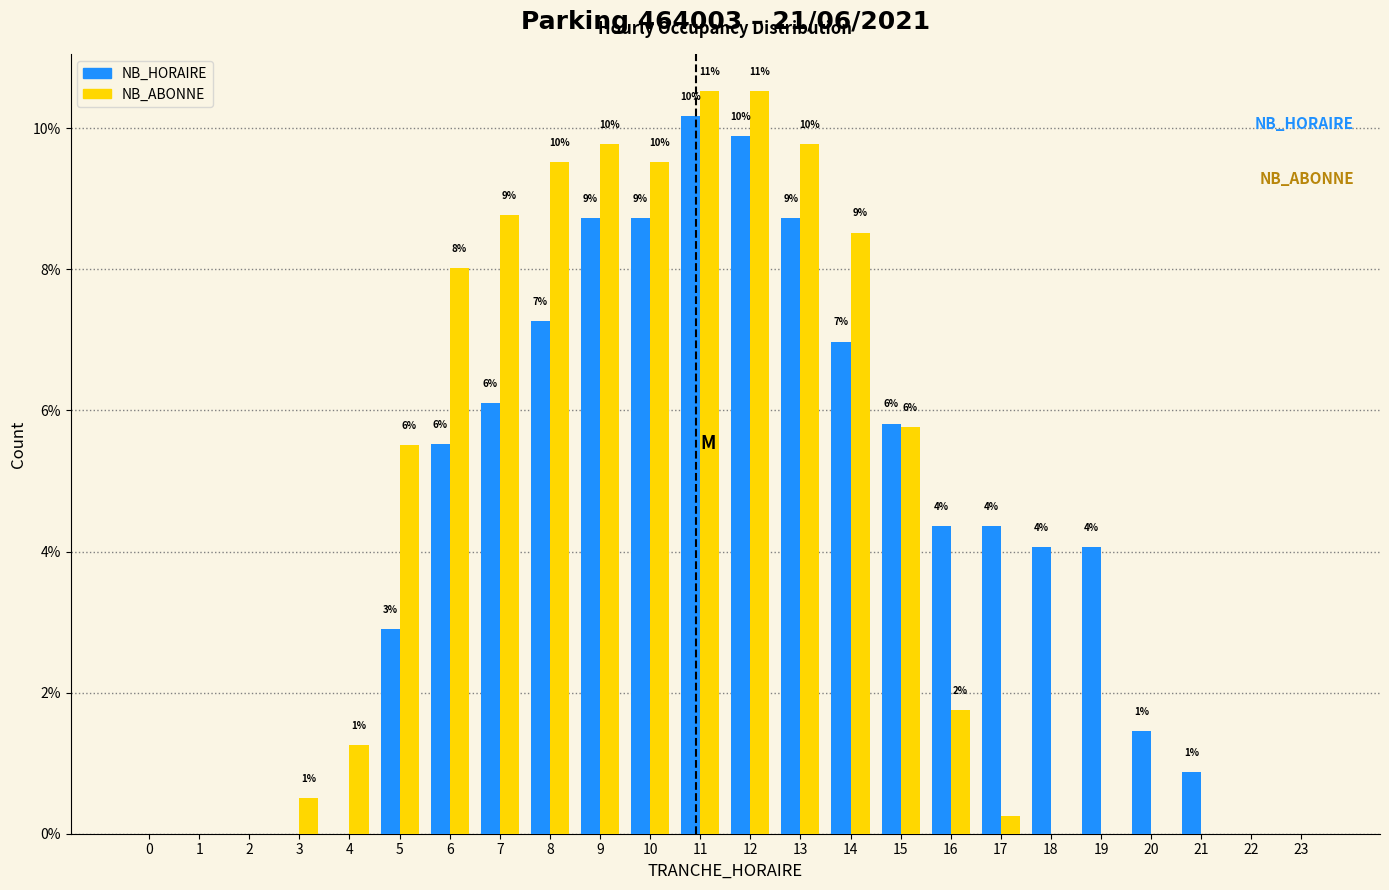

What are all the series names shown in the legend?

NB_HORAIRE, NB_ABONNE